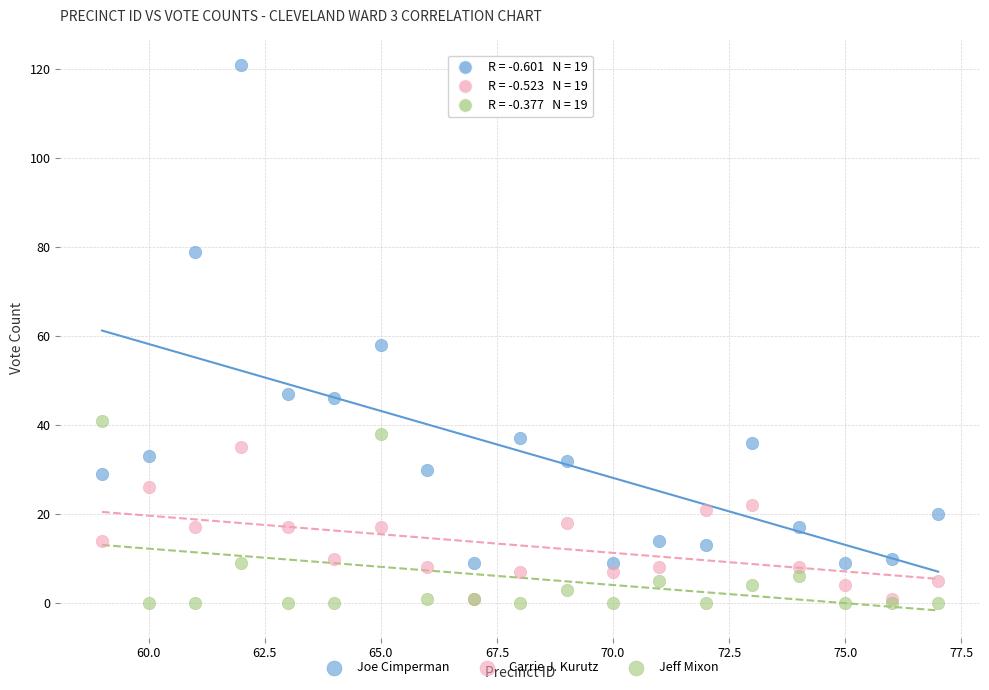

In the Joe Cimperman series, what Y value is closest to 65?

58